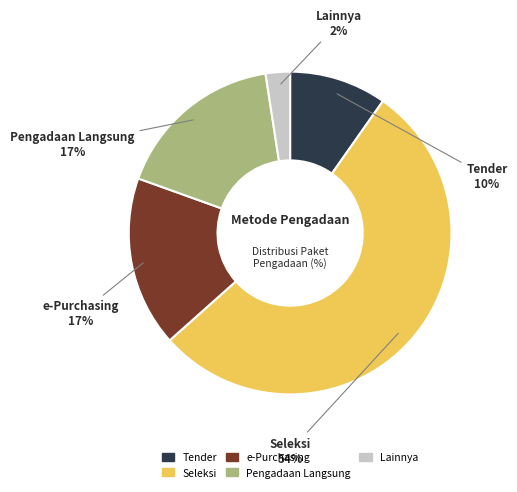

Is the sum of Pengadaan Langsung and Lainnya greater than half?

No